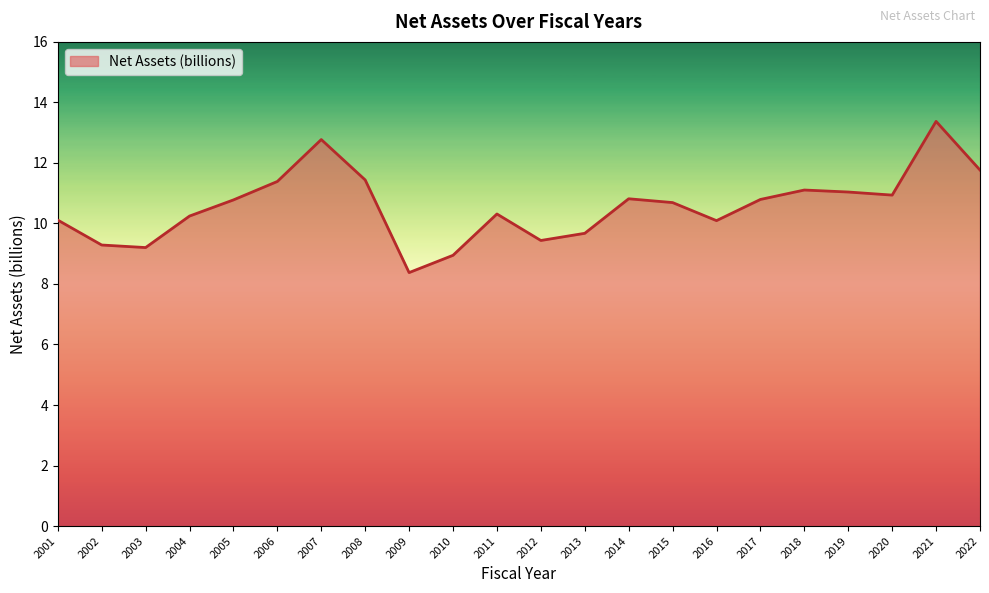

What is the difference between the values at 2006 and 2010?

2.4